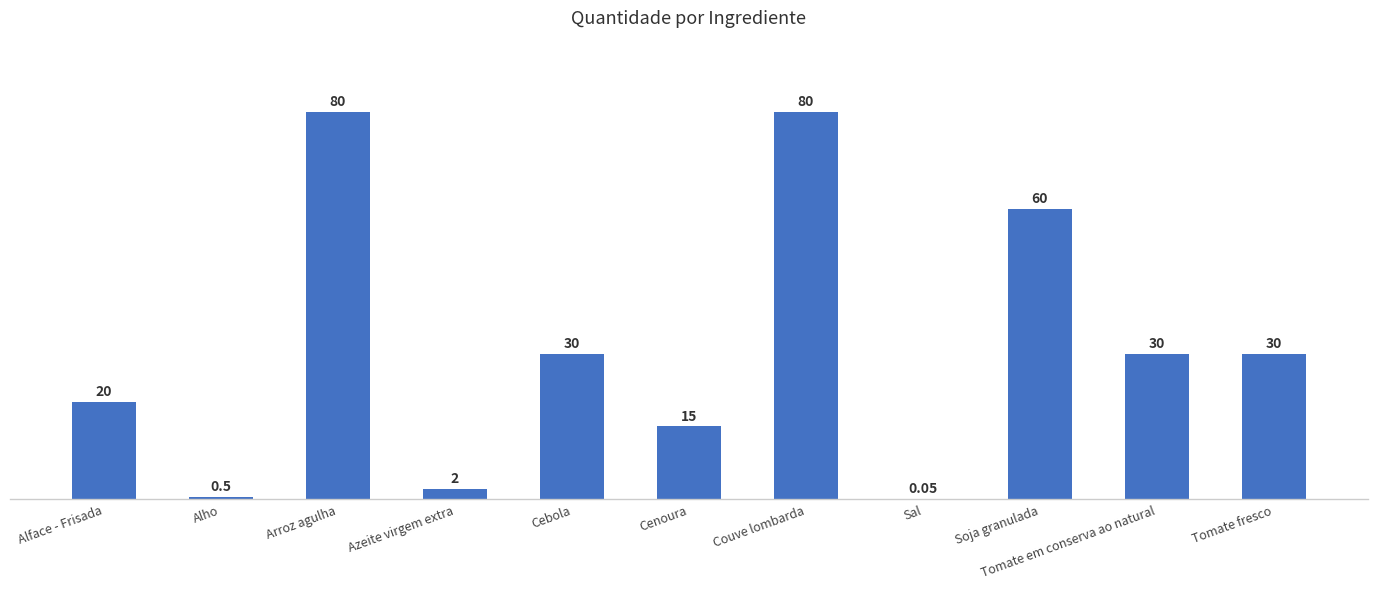

What is the greatest value displayed?

80.0